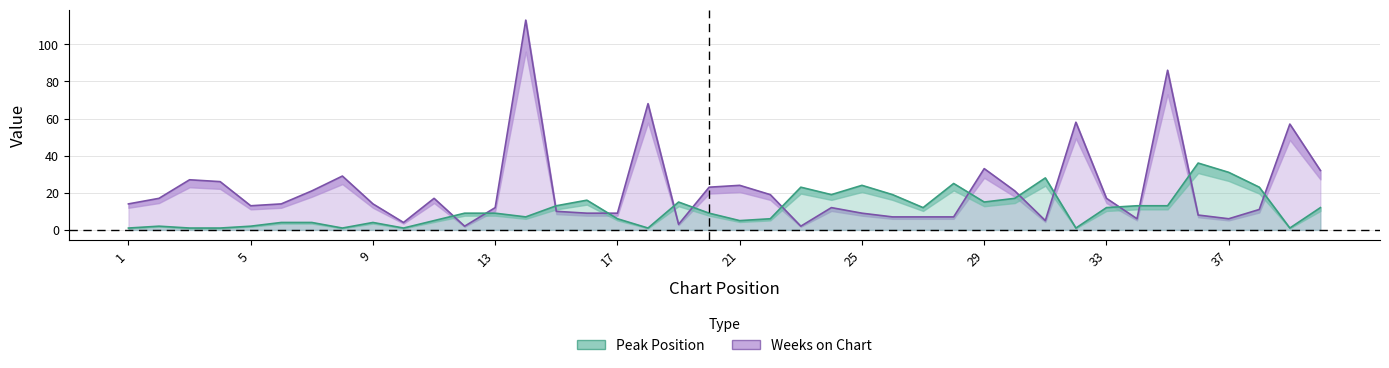

At which category does Peak Position reach its first local valley?

8